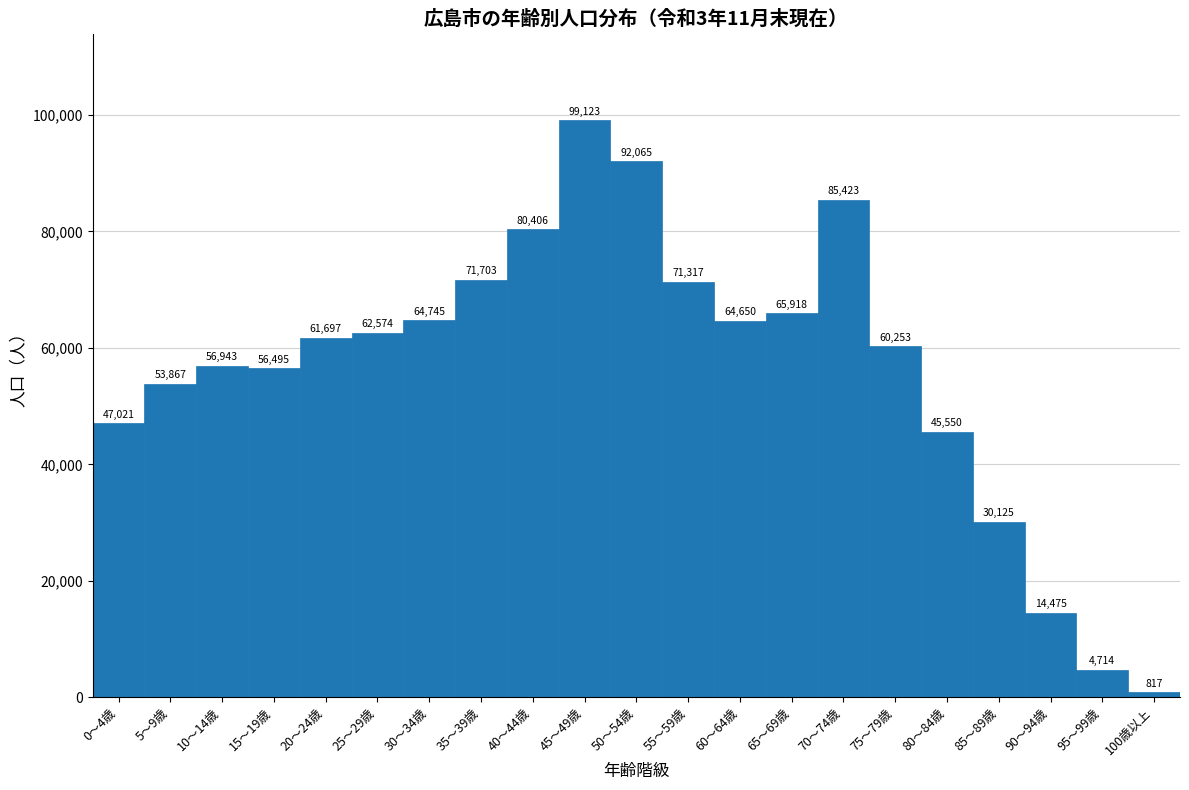

Reading right to left, what are all the values shown in this chart?

100歳以上=817	95～99歳=4714	90～94歳=14475	85～89歳=30125	80～84歳=45550	75～79歳=60253	70～74歳=85423	65～69歳=65918	60～64歳=64650	55～59歳=71317	50～54歳=92065	45～49歳=99123	40～44歳=80406	35～39歳=71703	30～34歳=64745	25～29歳=62574	20～24歳=61697	15～19歳=56495	10～14歳=56943	5～9歳=53867	0～4歳=47021